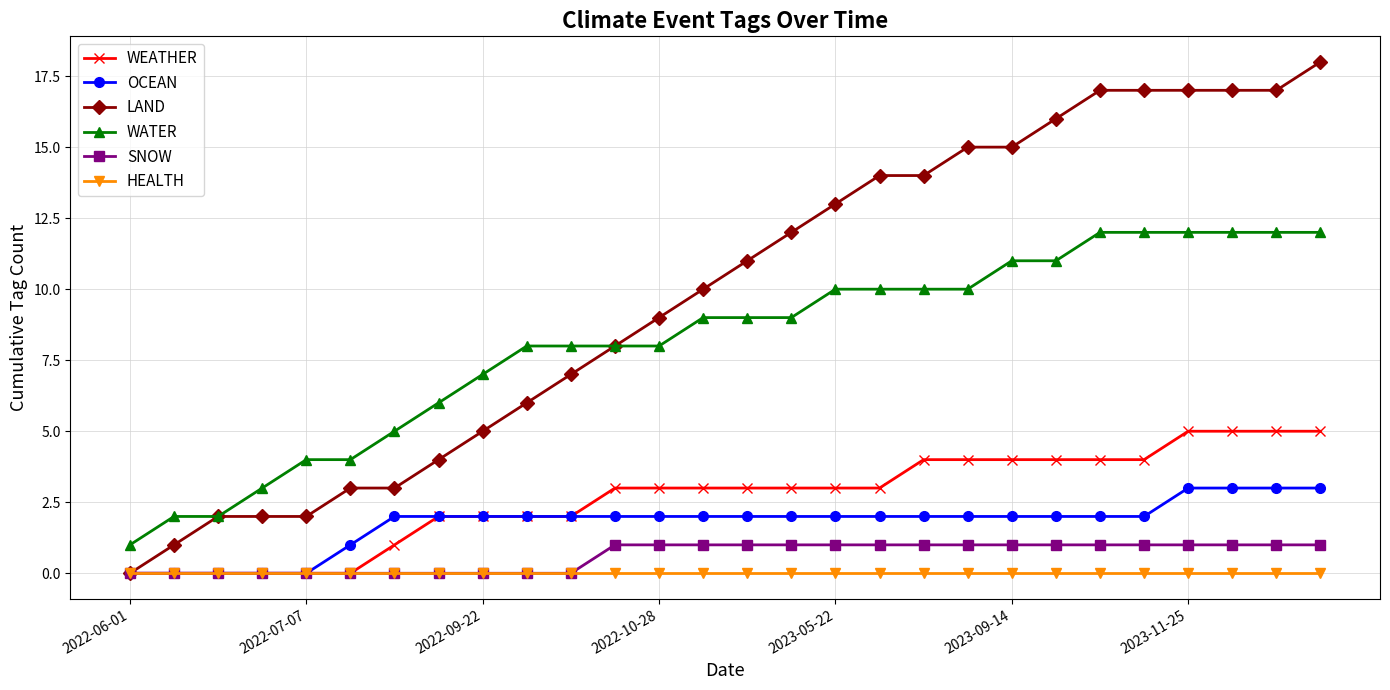

Which series has the largest range (max minus min)?

LAND